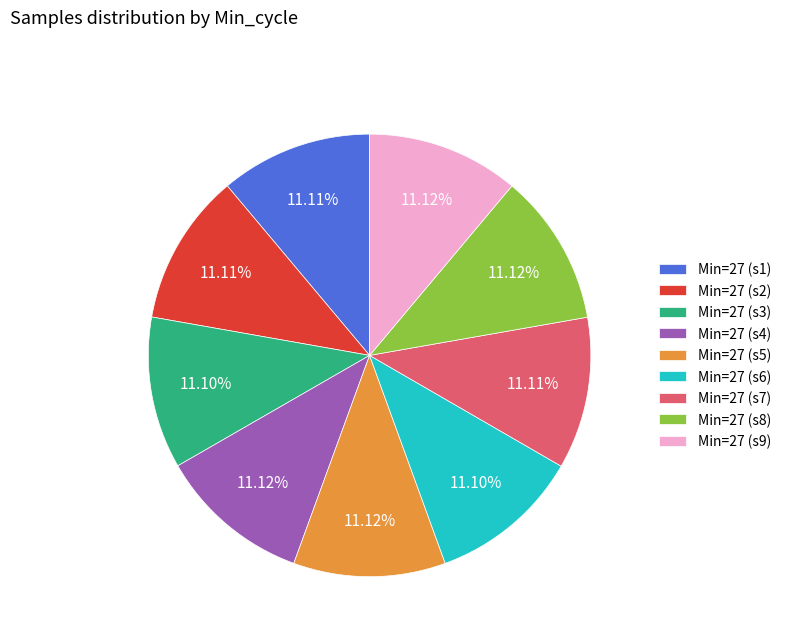

Combined, do Min=27 (s8) and Min=27 (s6) account for over 50%?

No